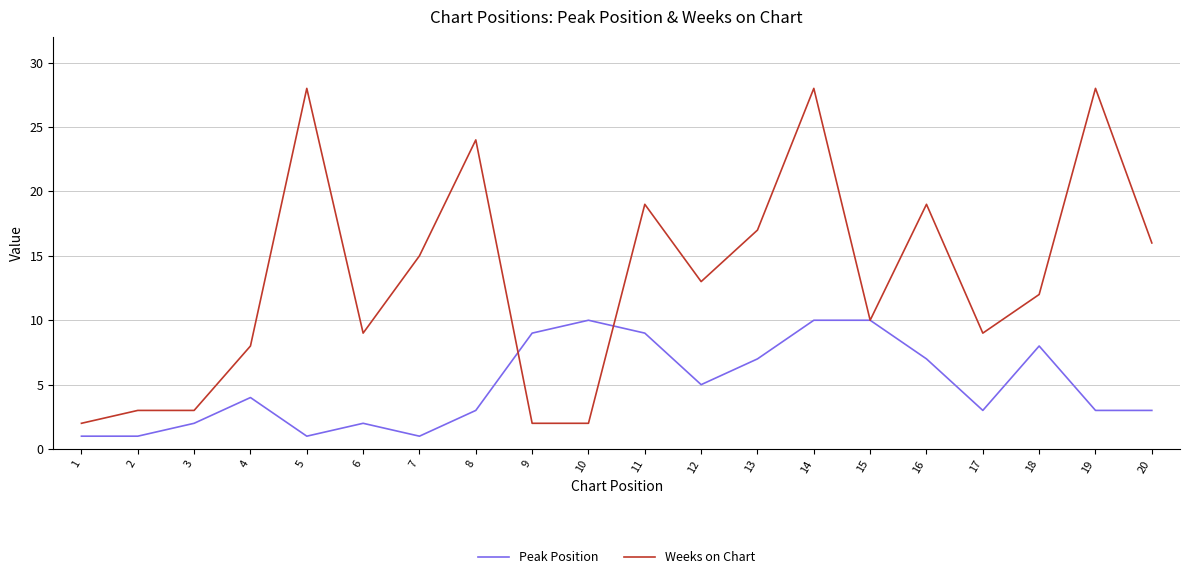

How many lines are shown in the chart?

2